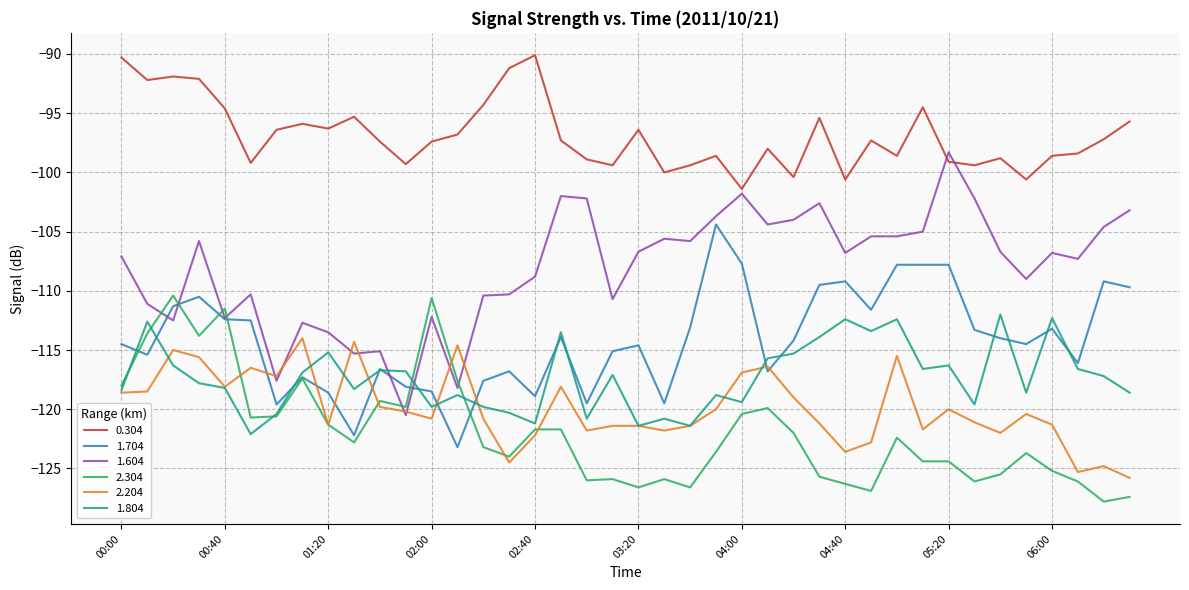

Which series has the largest total across all categories?

0.304